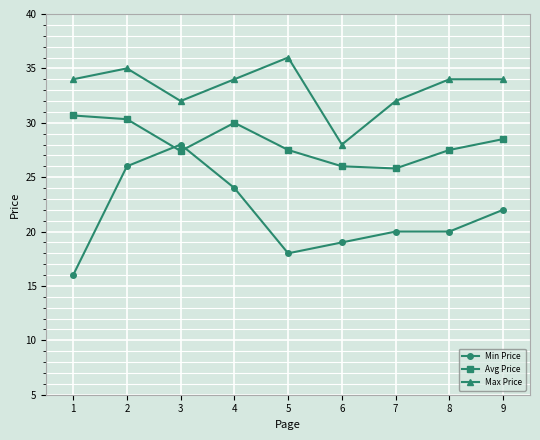

What value does the Min Price series have at 3?

28.0